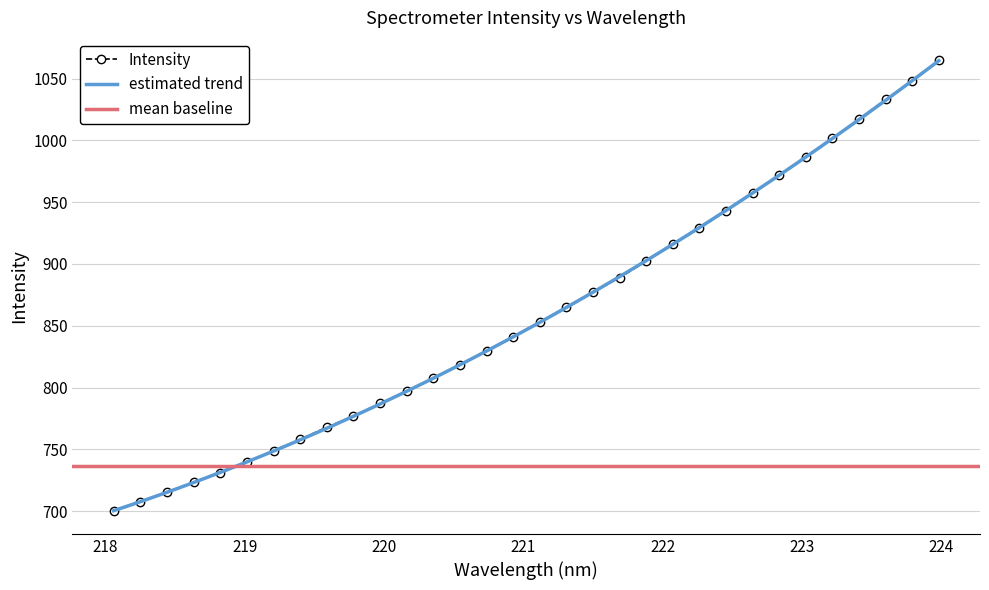

Which has a higher value, 219.589 or 222.4538?

222.4538